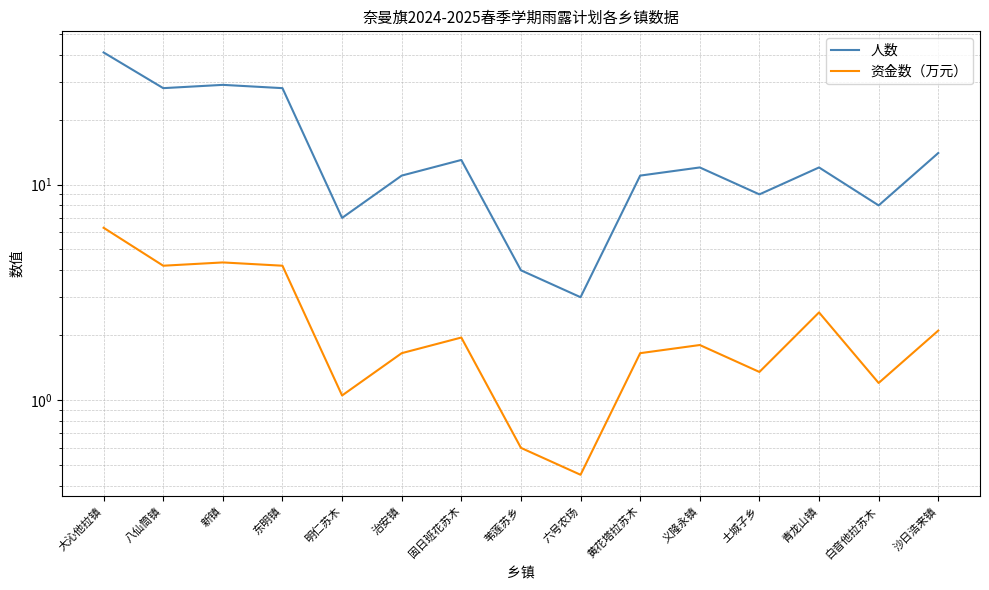

What is the maximum value for 人数?

41.0